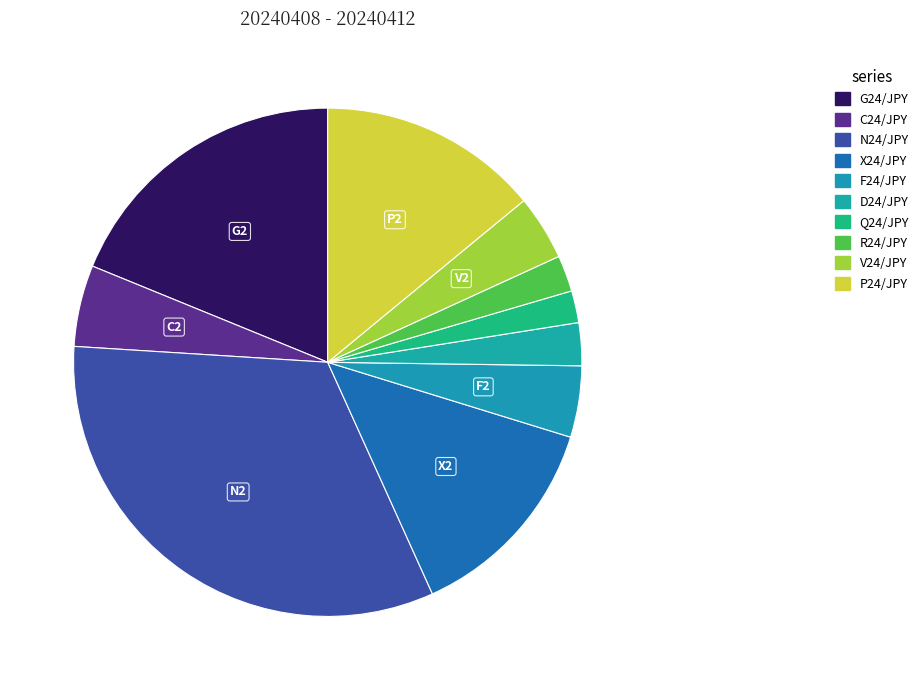

How many slices are in this pie chart?

10